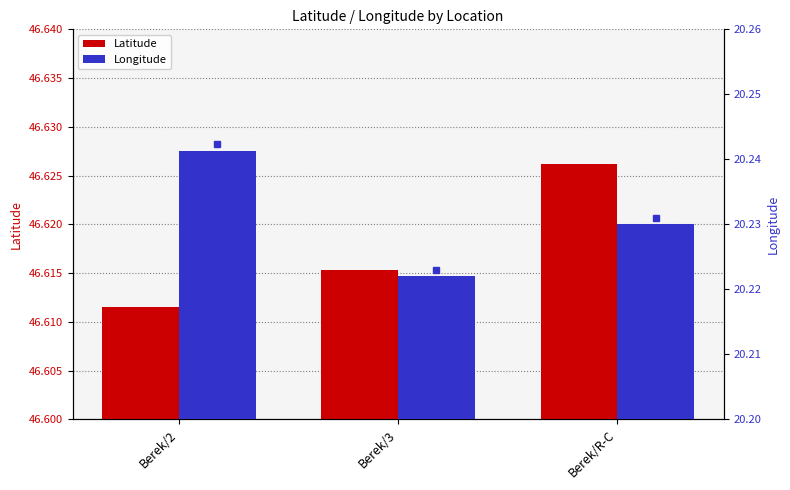

Rank the series by their maximum value, from lowest to highest.

Longitude, Latitude